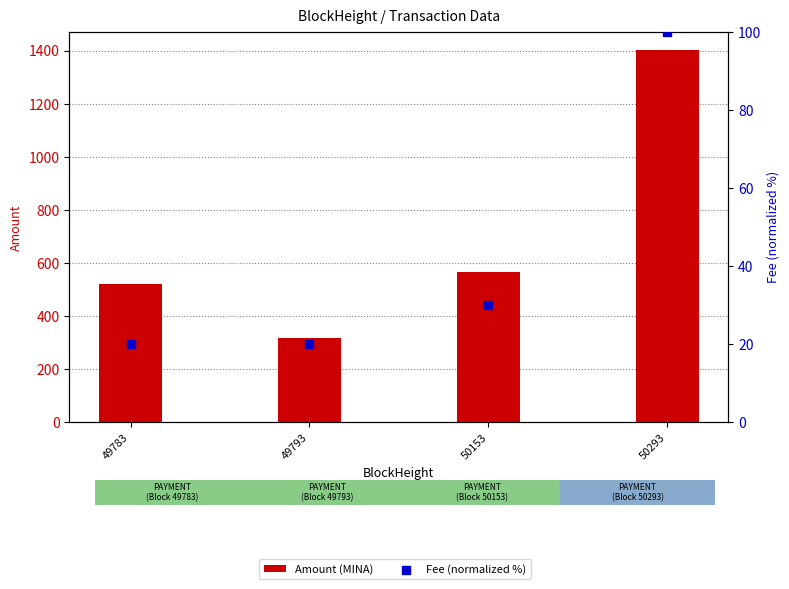

Which series reaches the maximum Y coordinate?

Amount (MINA)